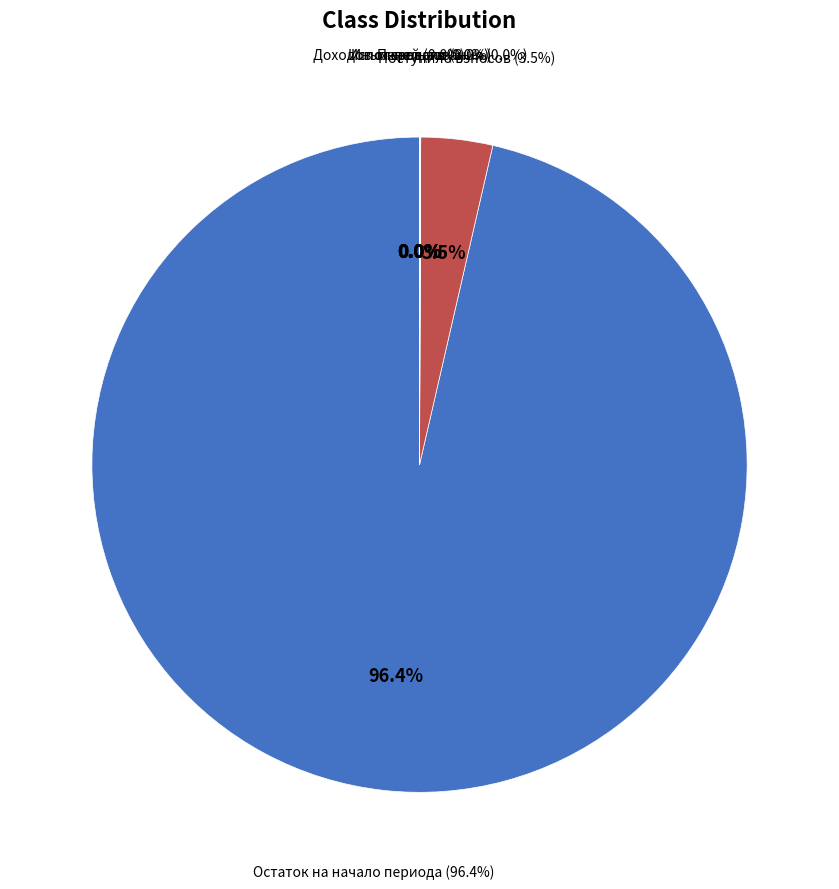

Which has a higher value, Строительный контроль теплоснабжения or за счет минимального взноса?

за счет минимального взноса